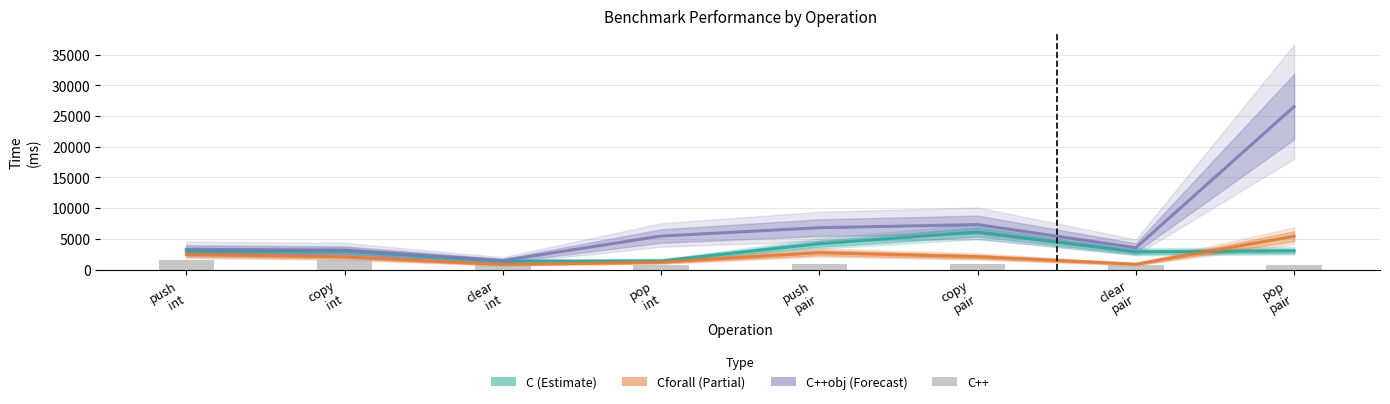

What is the average value of the Cforall (Partial) series?

2218